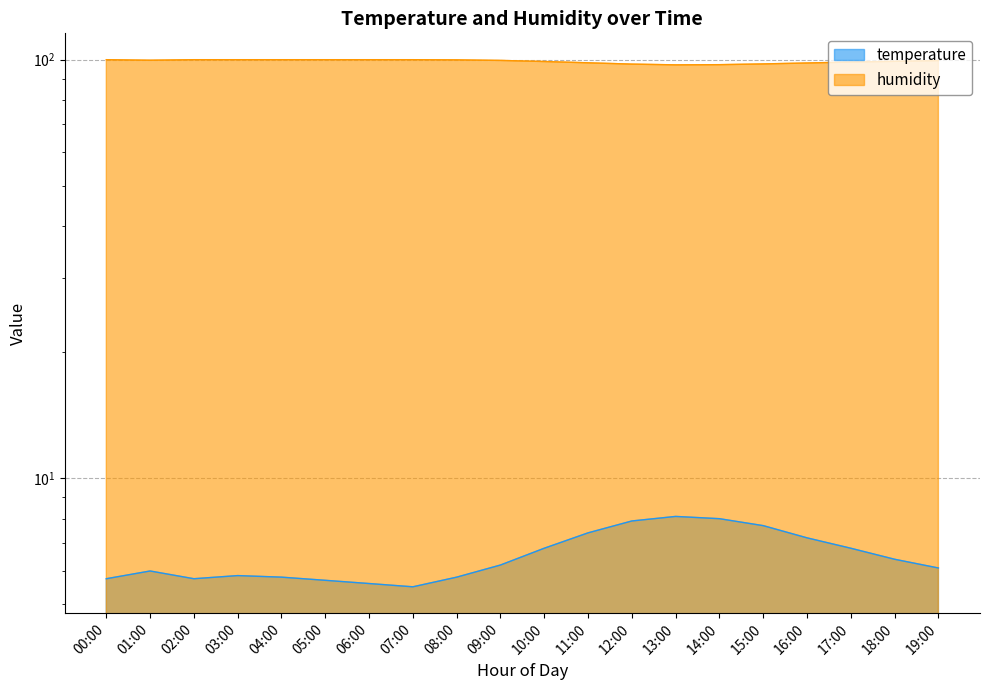

True or false: humidity and temperature cross at least once.

False